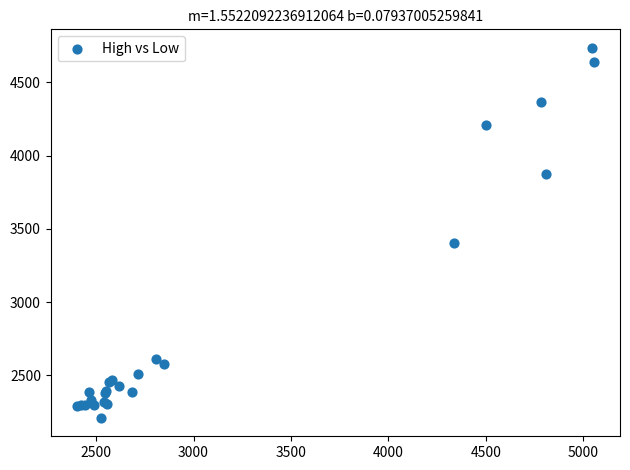

What Y value in the scatter plot is closest to 3472?

3405